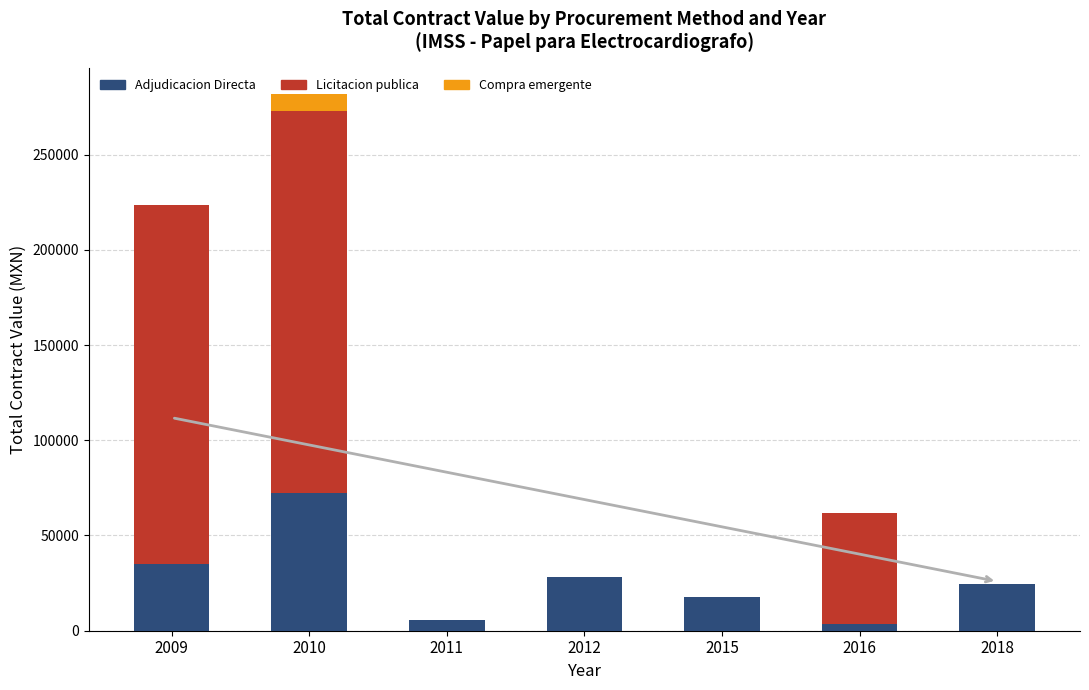

What are all the series names shown in the legend?

Adjudicacion Directa, Licitacion publica, Compra emergente